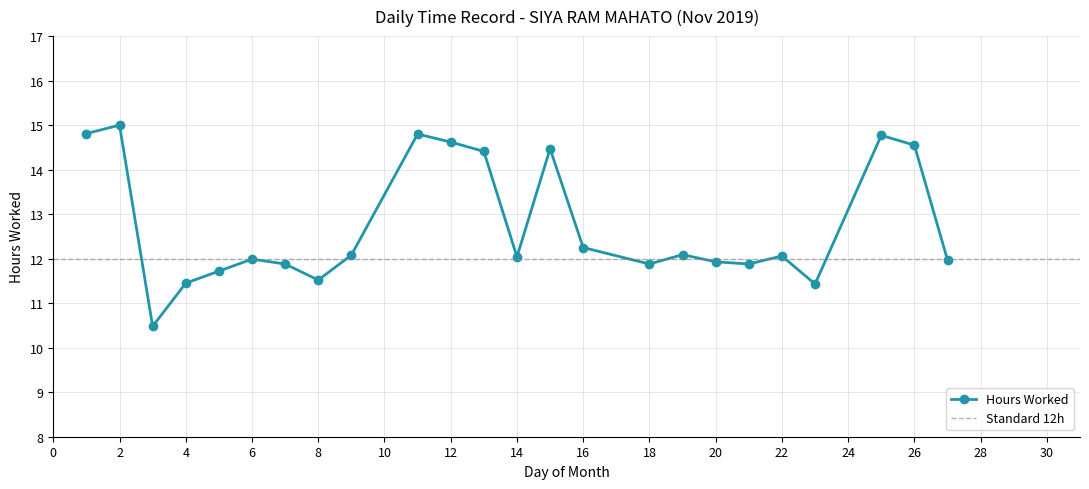

What is the value of the 19th point from the left?

11.9